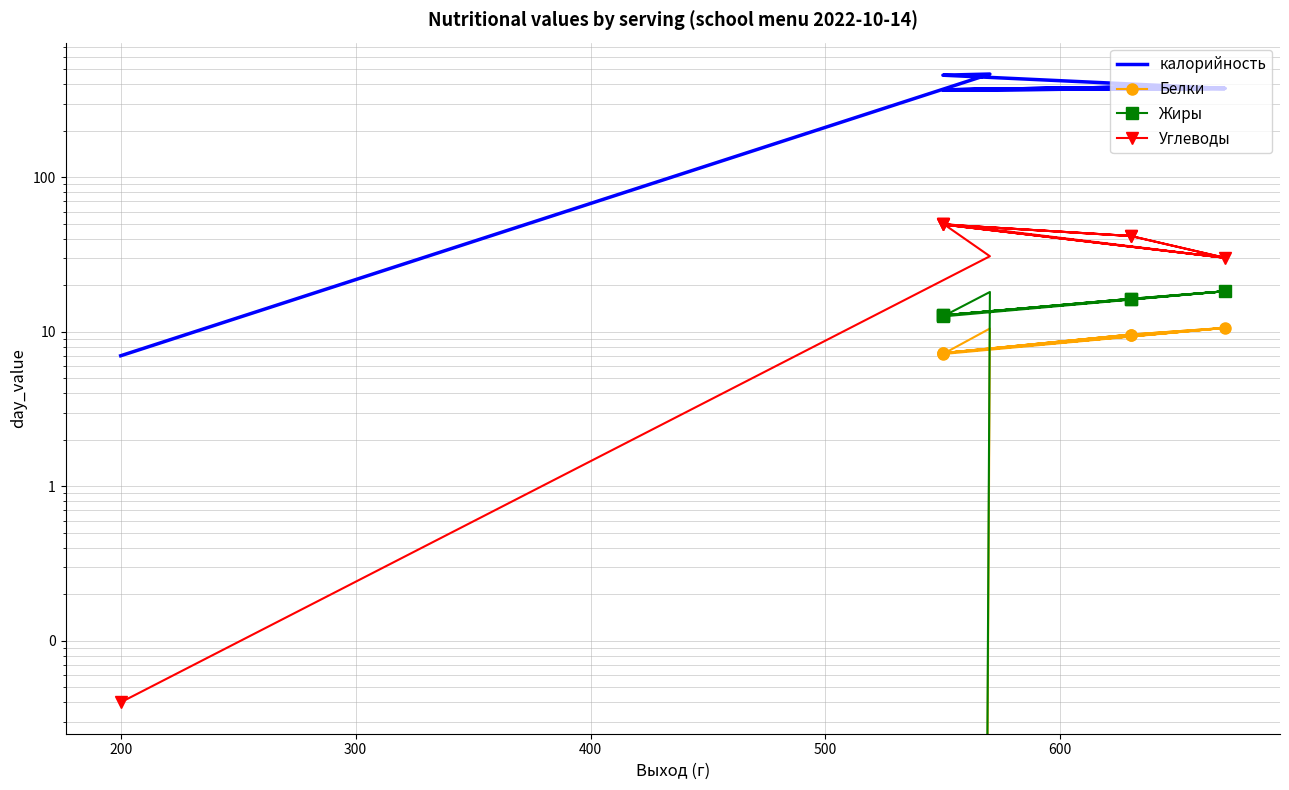

In Белки, how many points are higher than both neighbors (excluding endpoints)?

4